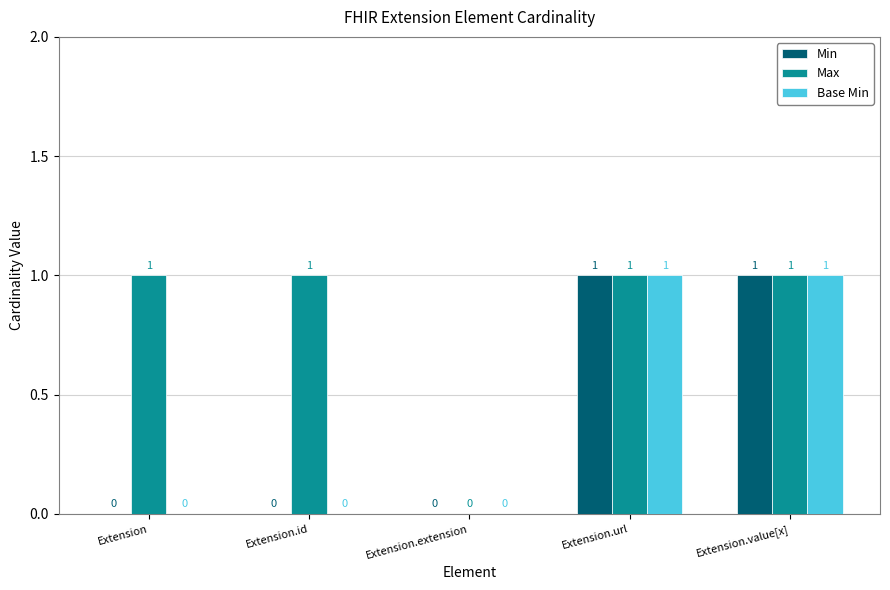

What is the sum of all Min values?

2